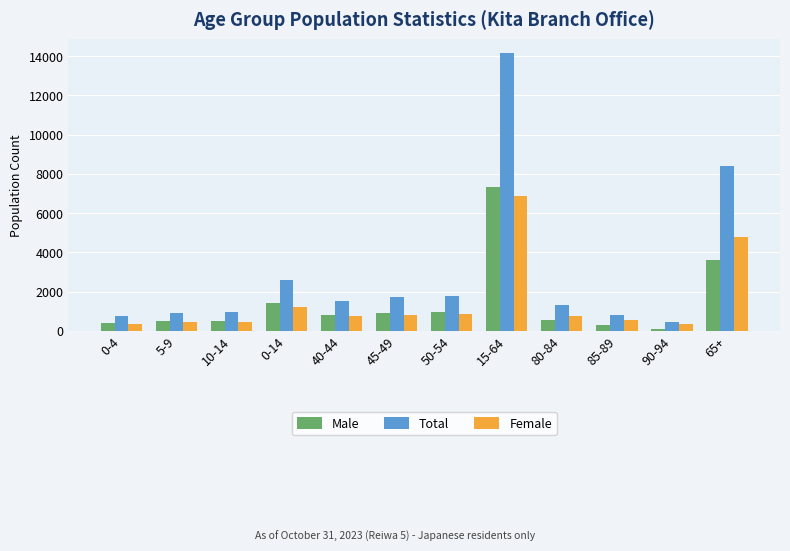

True or false: Total has a value of 1527 at 40-44.

True